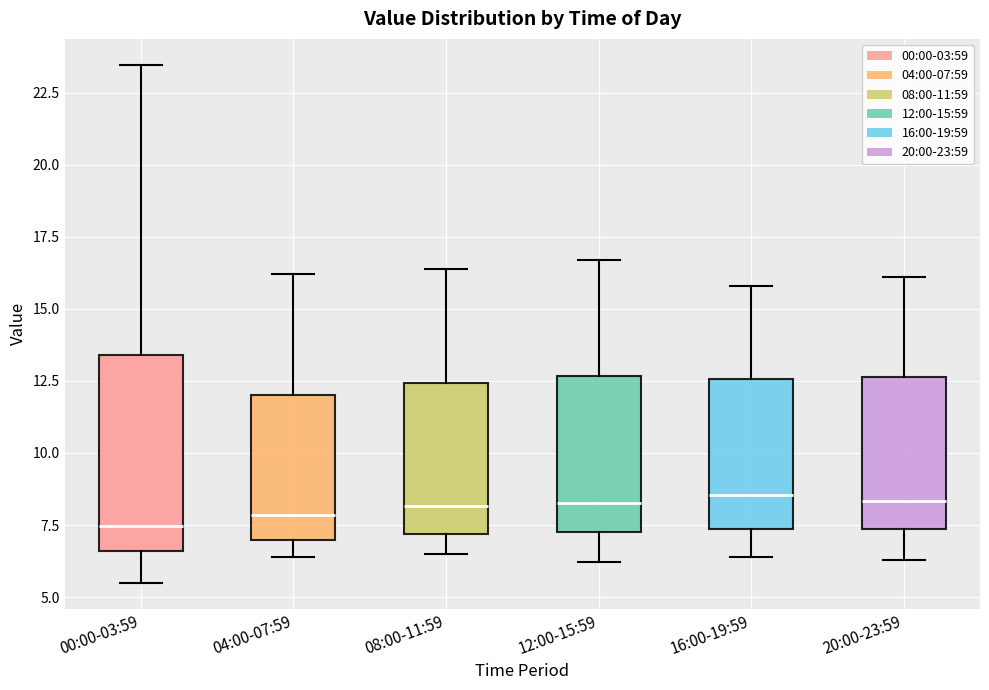

Reading left to right, read every box against the y-axis: the position of its median line, the range the box covers, and the ends of its whiskers. The values are not printed on the chart, so give them approximately, as read against the axis.

00:00-03:59: median 7.5, box 6.5 to 13.5, whiskers 5.5 to 23.5
04:00-07:59: median 8.0, box 7.0 to 12.0, whiskers 6.5 to 16.0
08:00-11:59: median 8.0, box 7.0 to 12.5, whiskers 6.5 to 16.5
12:00-15:59: median 8.5, box 7.5 to 12.5, whiskers 6.0 to 16.5
16:00-19:59: median 8.5, box 7.5 to 12.5, whiskers 6.5 to 16.0
20:00-23:59: median 8.5, box 7.5 to 12.5, whiskers 6.5 to 16.0